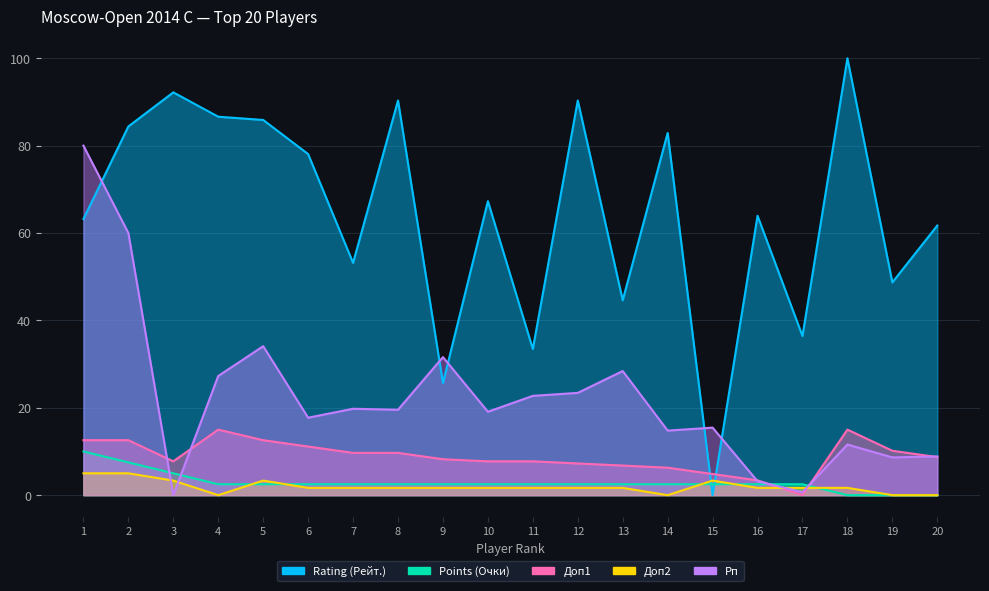

The value of Доп2 at 15 is 4.5. True or false?

False